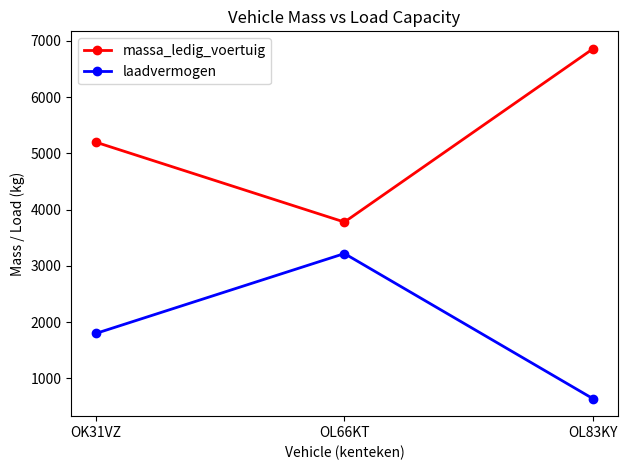

What position from the right is OK31VZ?

3